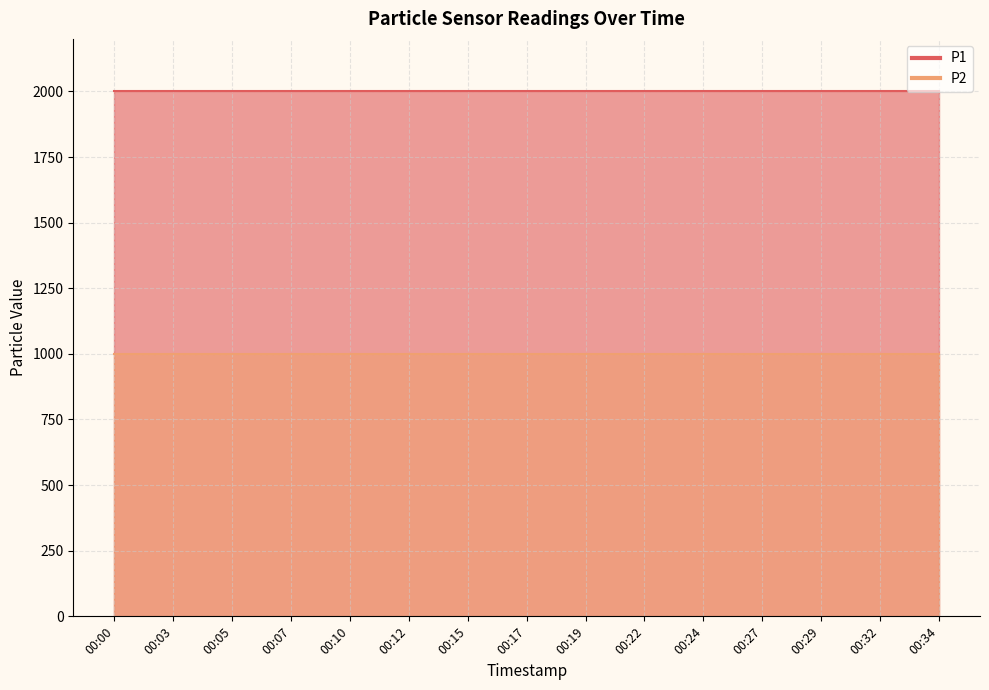

Reading right to left, transcribe all the data shown in this chart.

P1: 1999.9	1999.9	1999.9	1999.9	1999.9	1999.9	1999.9	1999.9	1999.9	1999.9	1999.9	1999.9	1999.9	1999.9	1999.9
P2: 999.9	999.9	999.9	999.9	999.9	999.9	999.9	999.9	999.9	999.9	999.9	999.9	999.9	999.9	999.9